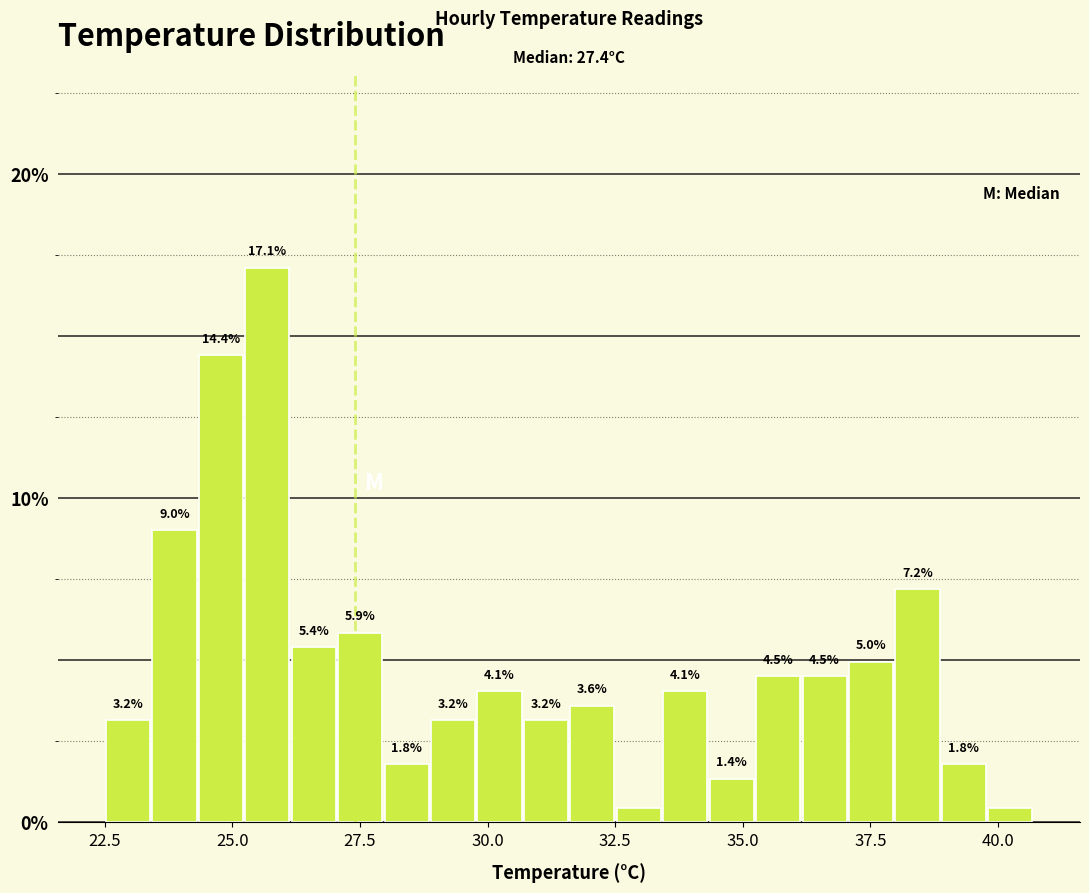

Read against the x-axis, roughly where is the centre of the tallest bar?

25.5